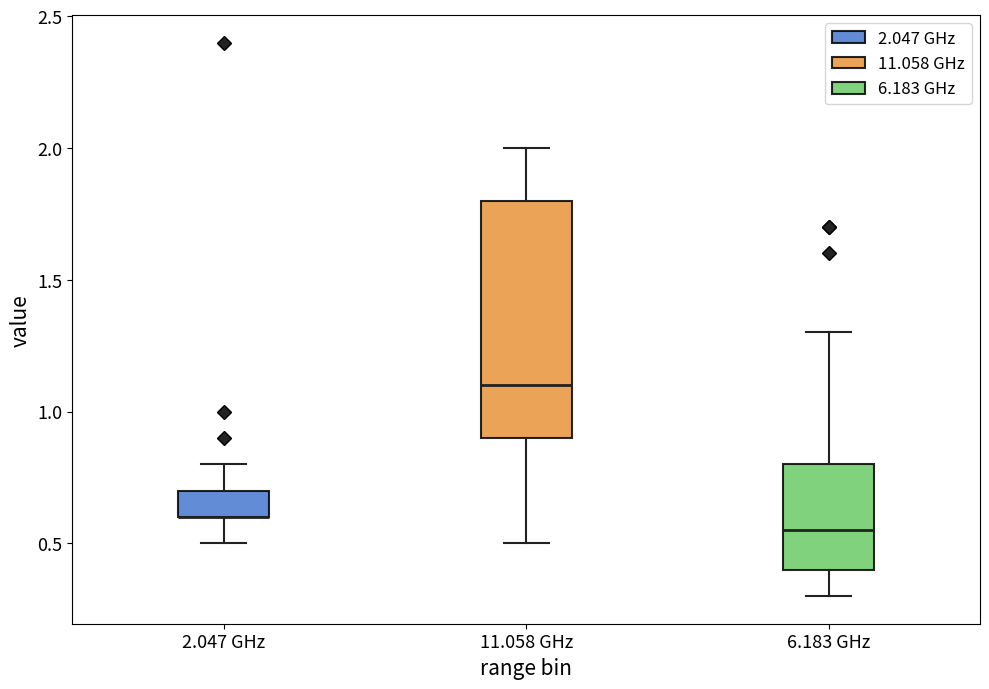

Comparing the boxes themselves (not the whiskers), which one is the tallest?

11.058 GHz